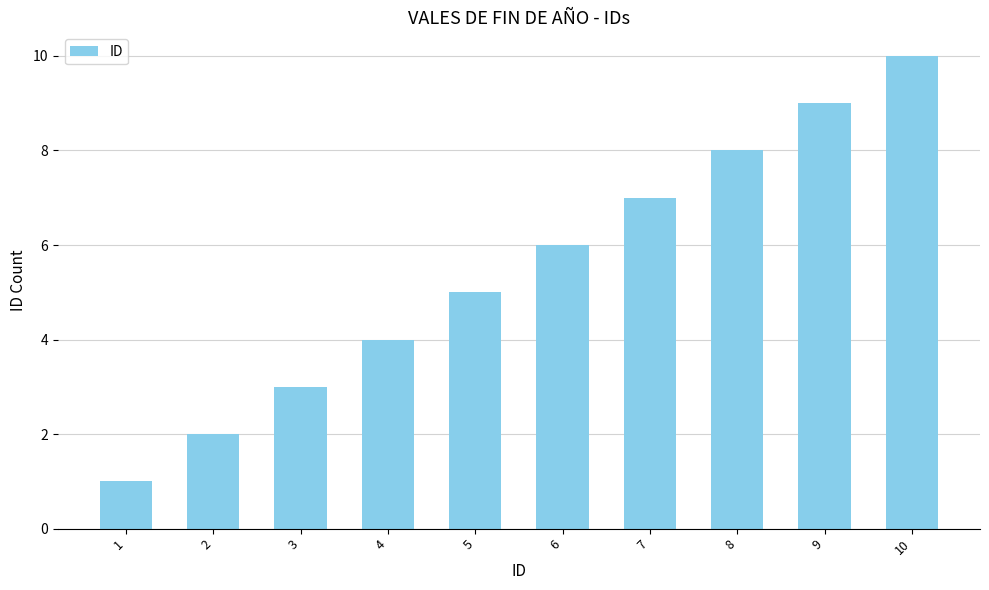

List the labels in order of value, smallest first.

1, 2, 3, 4, 5, 6, 7, 8, 9, 10